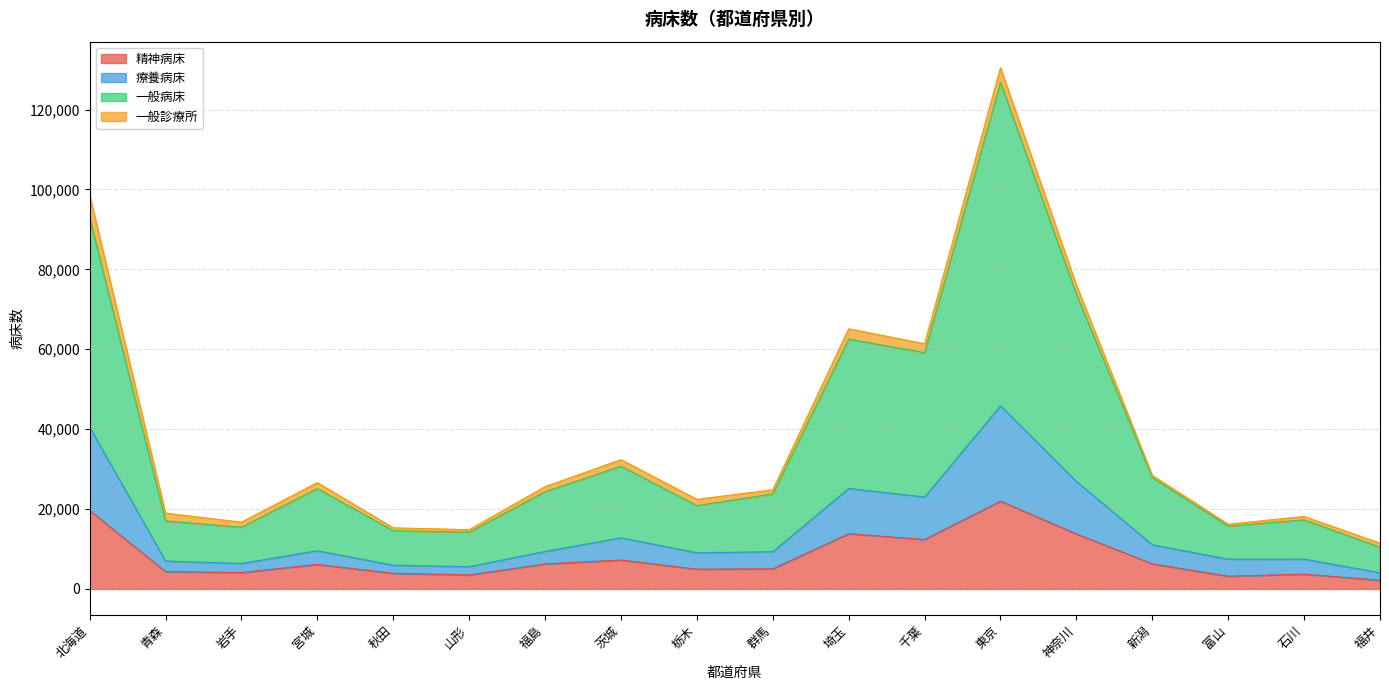

What is the total value across all series at 新潟?

28435